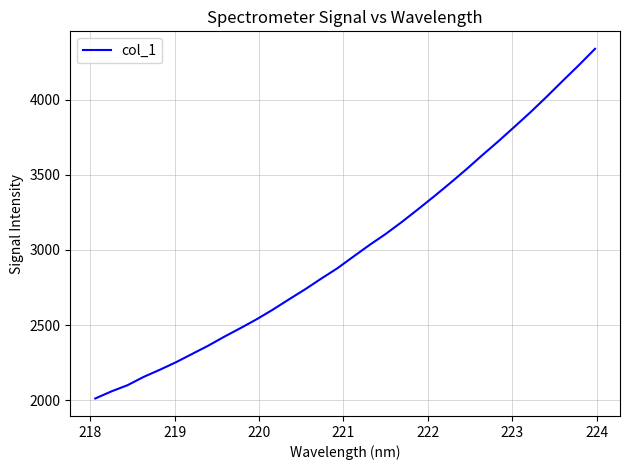

What is the minimum value shown in the chart?

2010.9